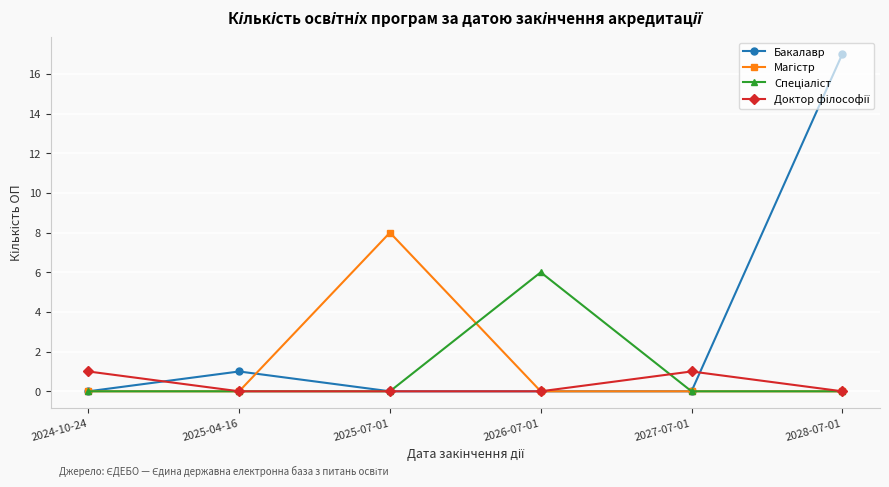

The Бакалавр series shows 17 at 2028-07-01. True or false?

True